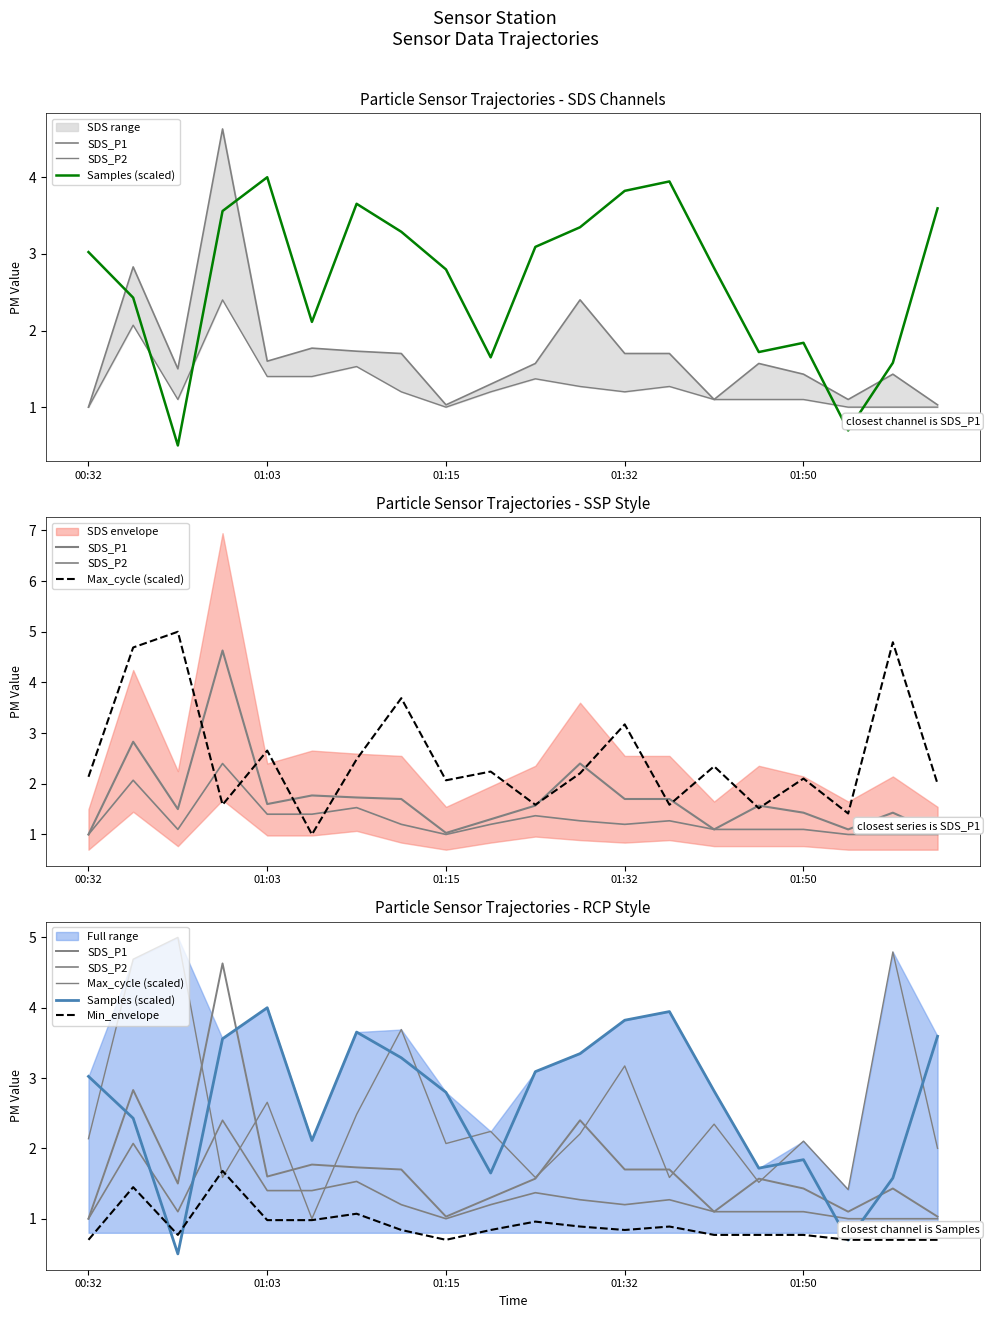

True or false: SDS_P1 has more than 2 points higher than both neighbors.

True